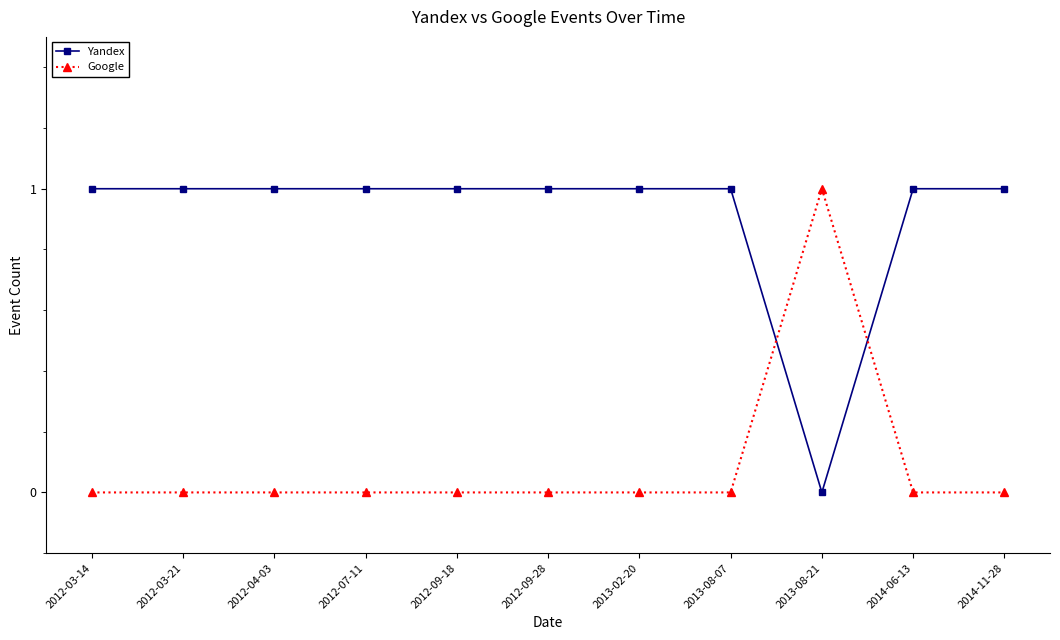

At how many categories does at least one series exceed 0?

11